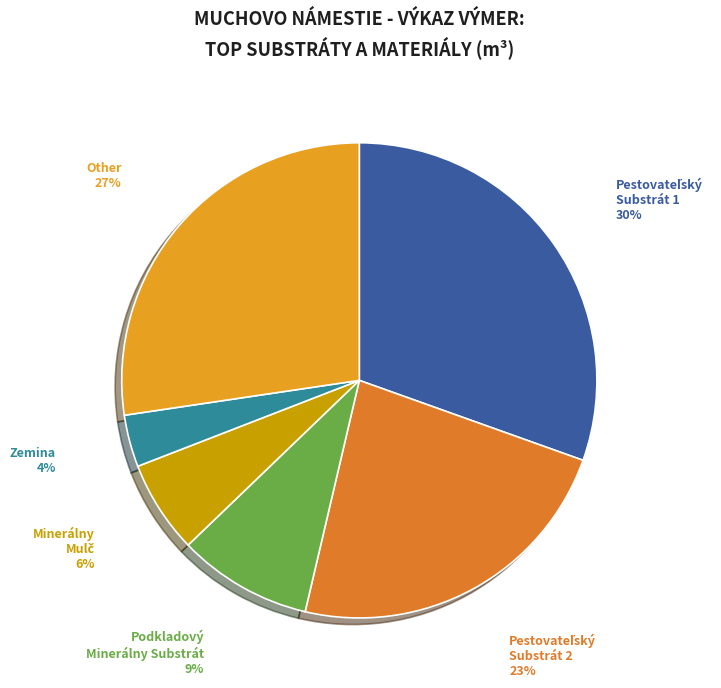

Is there a majority slice in this chart?

No